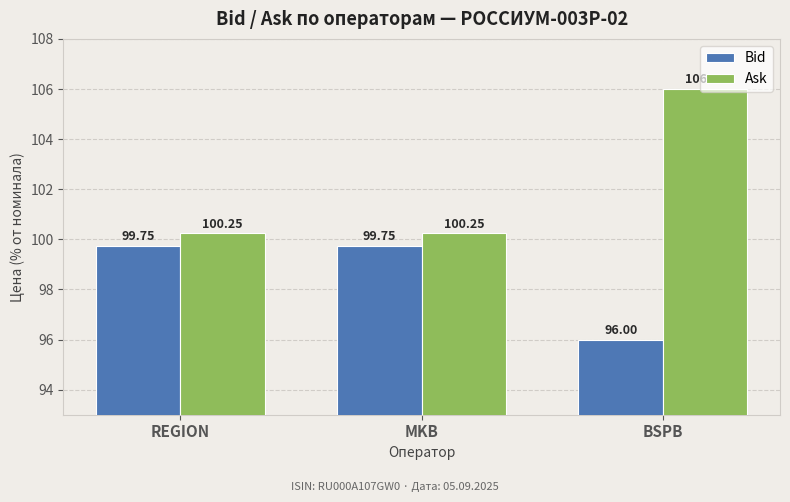

What position from the left is BSPB?

3